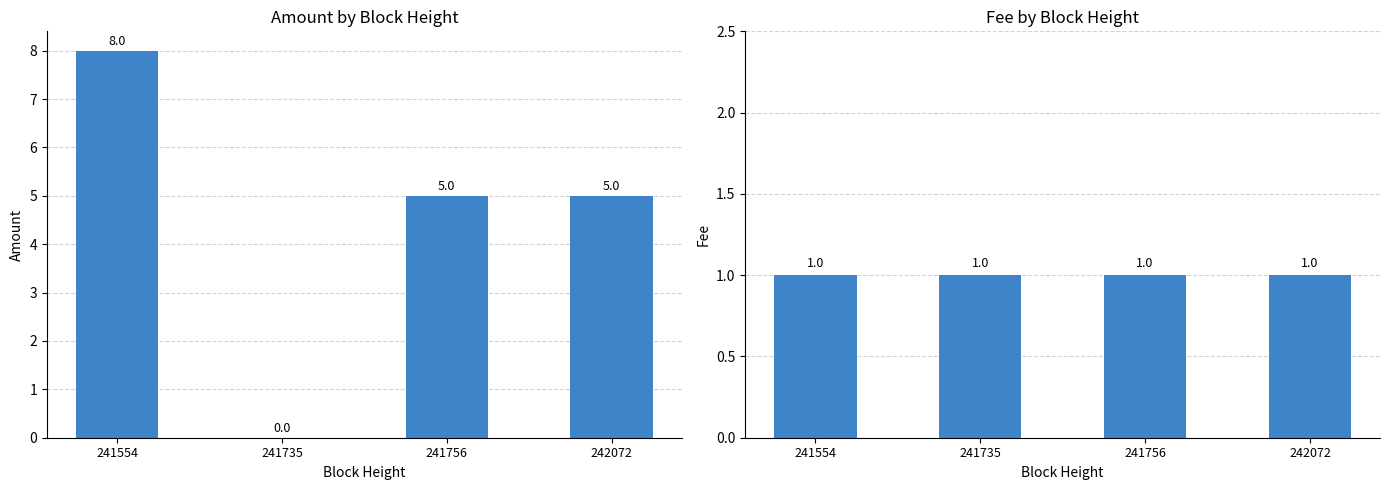

List the series in order of their overall mean, lowest first.

Fee, Amount